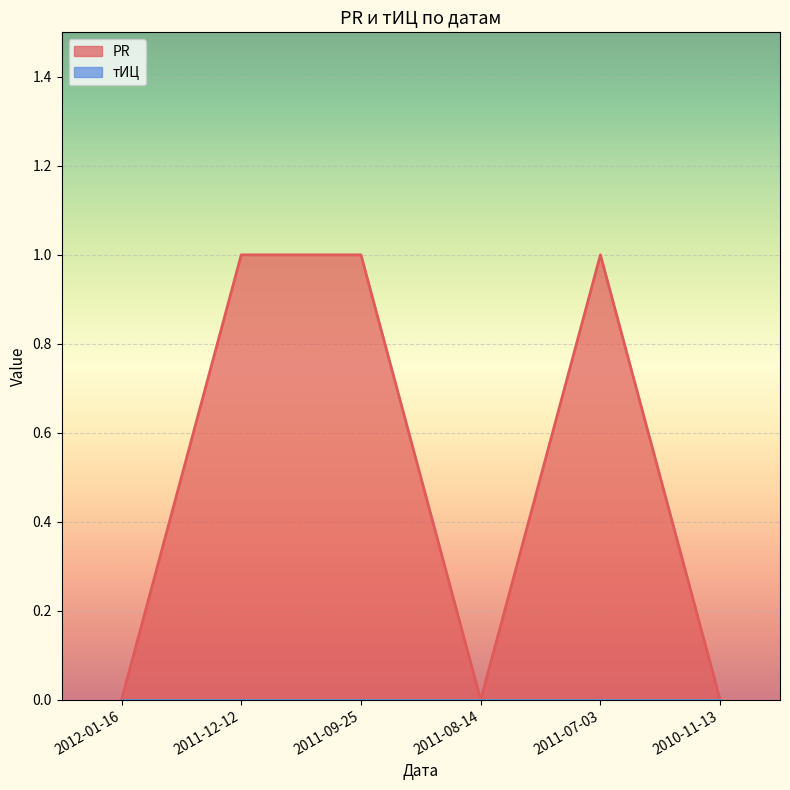

Which series has the largest range (max minus min)?

PR